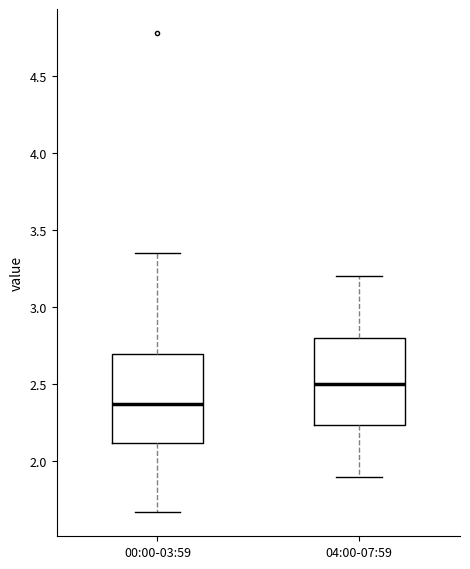

Reading left to right, read every box against the y-axis: the position of its median line, the range the box covers, and the ends of its whiskers. The values are not printed on the chart, so give them approximately, as read against the axis.

00:00-03:59: median 2.35, box 2.10 to 2.70, whiskers 1.65 to 3.35
04:00-07:59: median 2.50, box 2.25 to 2.80, whiskers 1.90 to 3.20